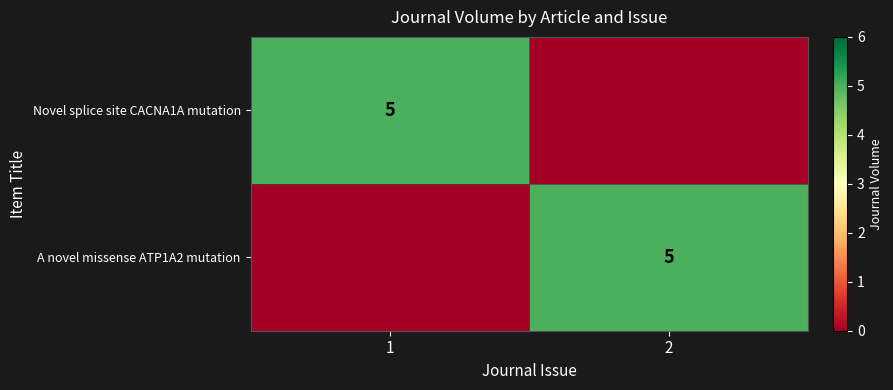

List the labels in order of Novel splice site CACNA1A mutation value, largest first.

1, 2